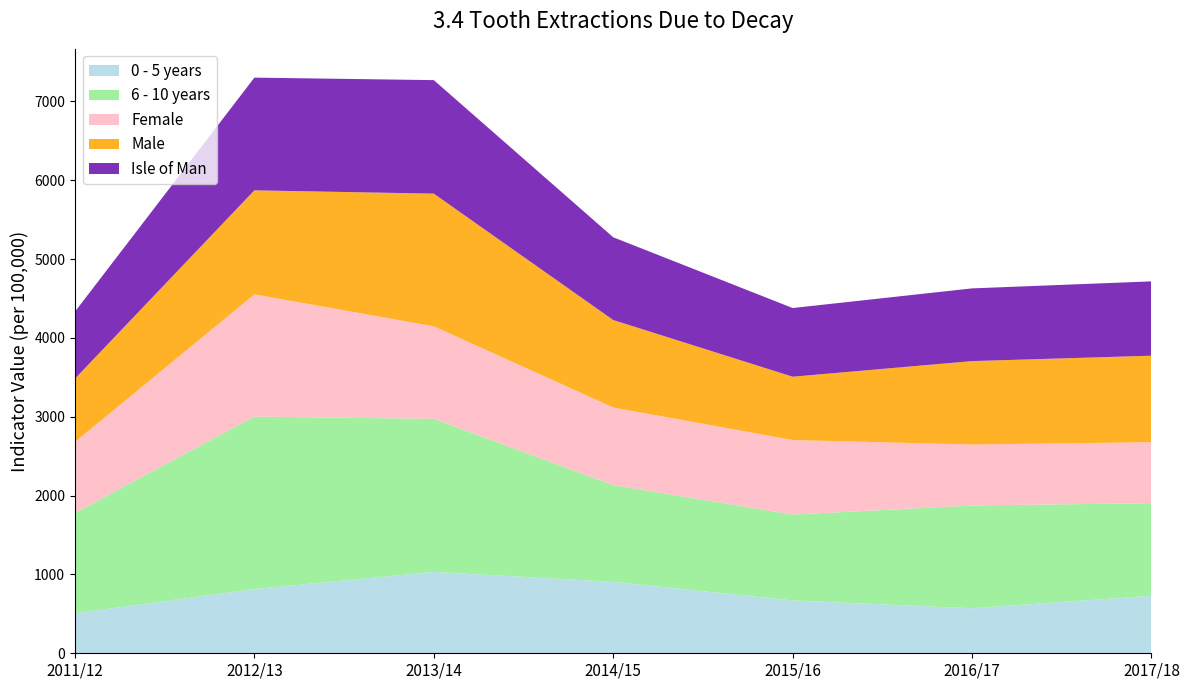

Reading right to left, what are all the values shown in this chart?

0 - 5 years: 2017/18=728.5	2016/17=571.0	2015/16=669.4	2014/15=905.5	2013/14=1032.2	2012/13=814.9	2011/12=507.1
6 - 10 years: 2017/18=1175.0	2016/17=1303.1	2015/16=1089.5	2014/15=1227.1	2013/14=1941.1	2012/13=2186.5	2011/12=1271.8
Female: 2017/18=773.4	2016/17=773.4	2015/16=945.2	2014/15=984.5	2013/14=1173.0	2012/13=1550.1	2011/12=900.7
Male: 2017/18=1097.0	2016/17=1057.8	2015/16=803.1	2014/15=1109.0	2013/14=1682.6	2012/13=1319.3	2011/12=803.1
Isle of Man: 2017/18=942.6	2016/17=922.1	2015/16=870.9	2014/15=1049.6	2013/14=1439.4	2012/13=1429.4	2011/12=849.7